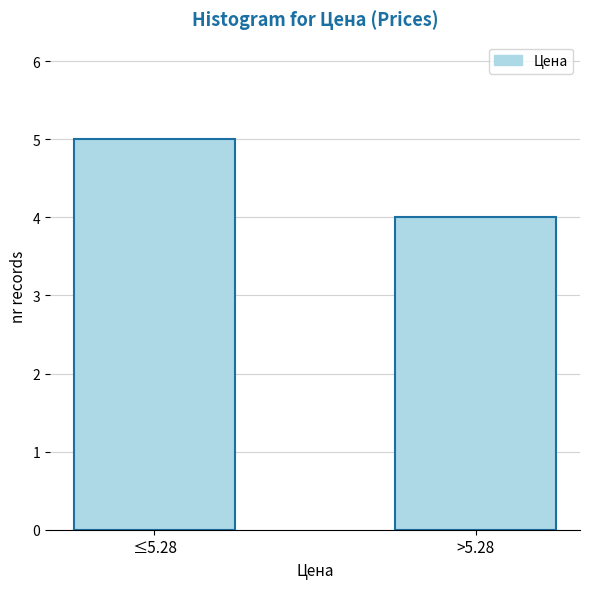

Reading left to right, what are all the values shown in this chart?

≤5.28=5	>5.28=4